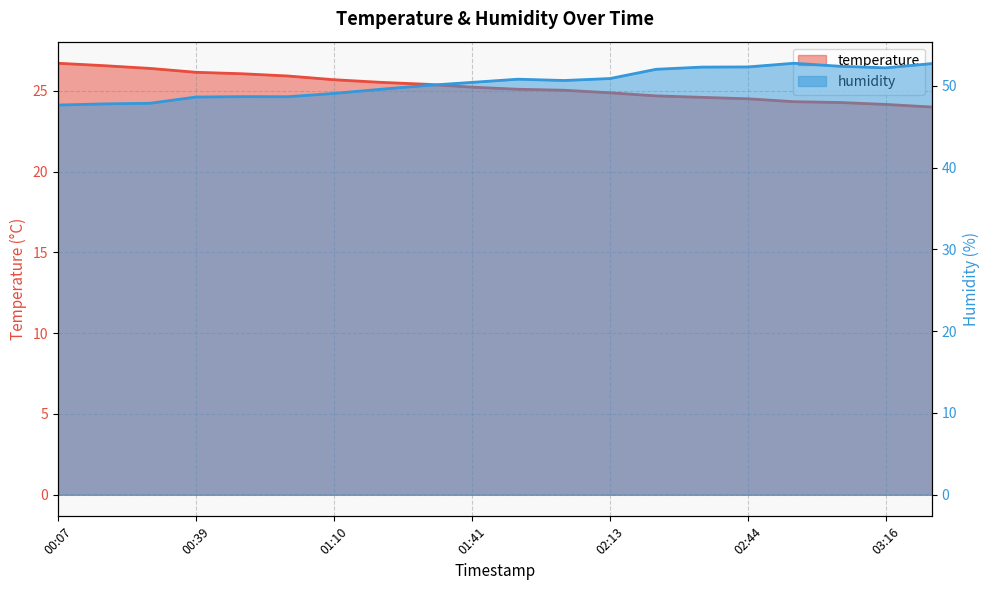

Which series has the largest total across all categories?

humidity